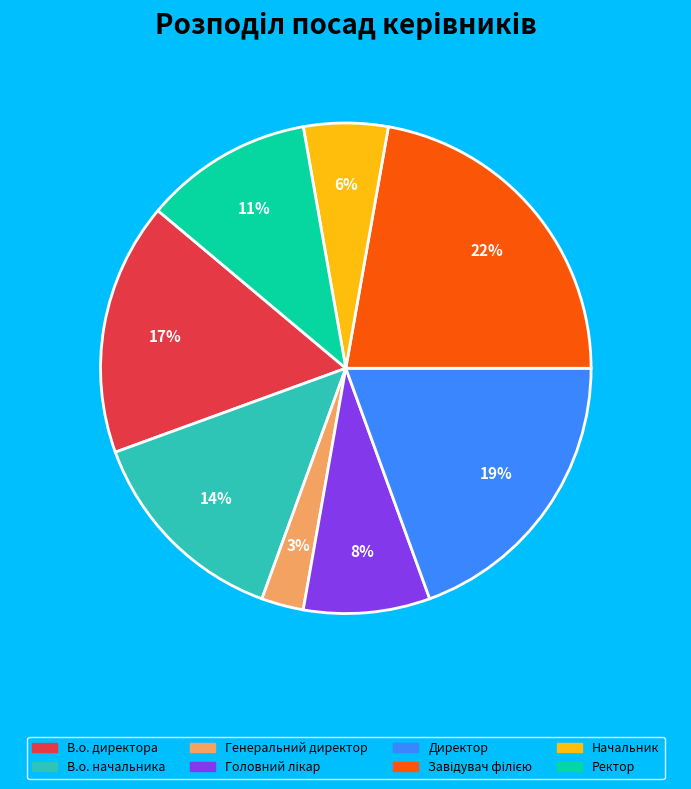

Is it true that Генеральний директор is 9% of the pie?

False